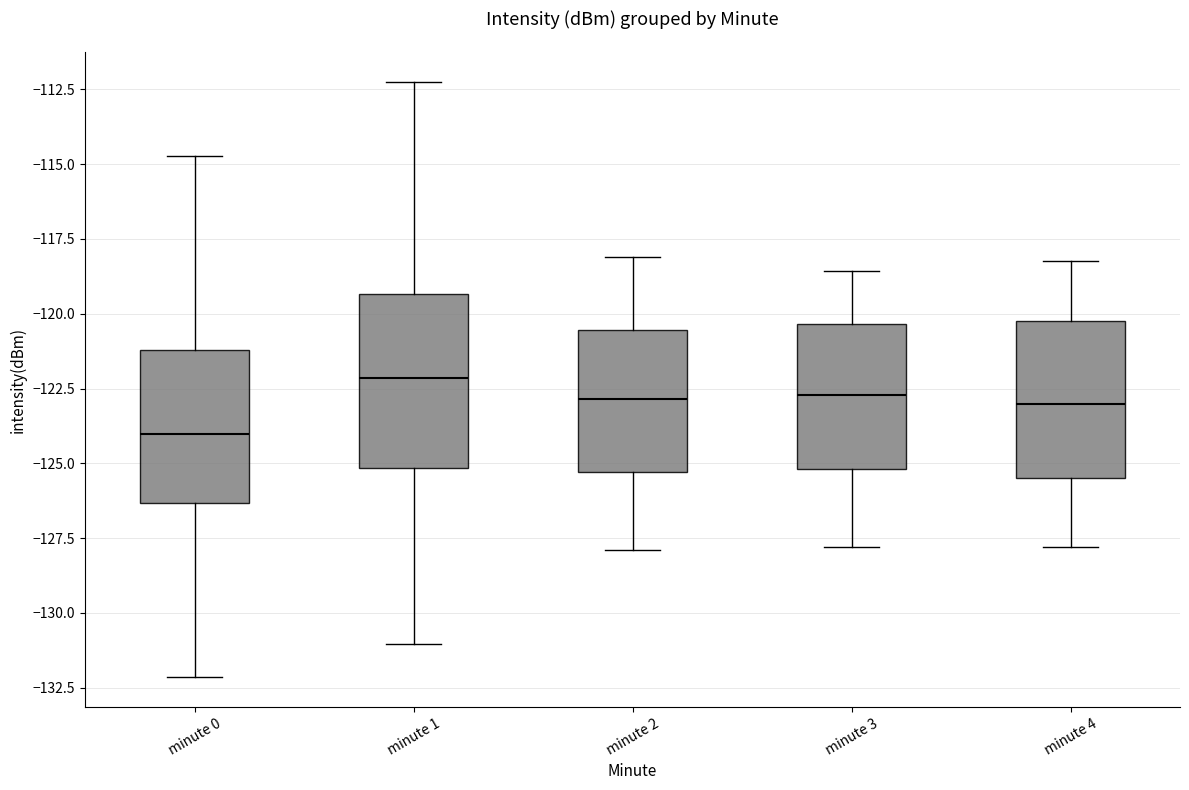

Reading left to right, transcribe this box plot: for each box, give where its median line is, the range the box spans, and where its two whiskers end, as read against the y-axis. The values are not printed on the chart, so give them approximately, as read against the axis.

minute 0: median -124.0, box -126.5 to -121.0, whiskers -132.0 to -114.5
minute 1: median -122.0, box -125.0 to -119.5, whiskers -131.0 to -112.5
minute 2: median -123.0, box -125.5 to -120.5, whiskers -128.0 to -118.0
minute 3: median -122.5, box -125.0 to -120.5, whiskers -128.0 to -118.5
minute 4: median -123.0, box -125.5 to -120.5, whiskers -128.0 to -118.0